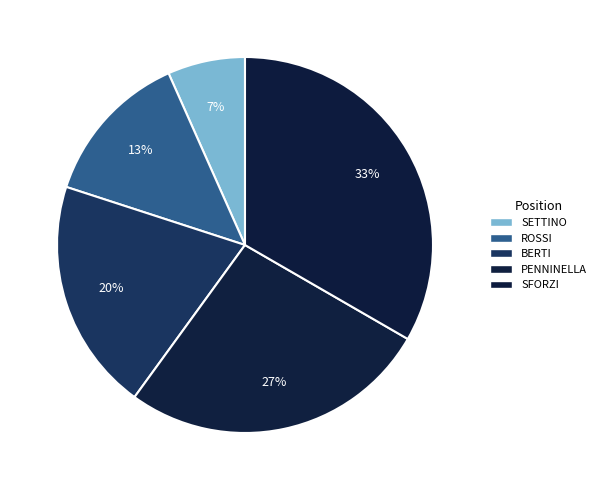

The SFORZI slice represents 33% of the pie. True or false?

True